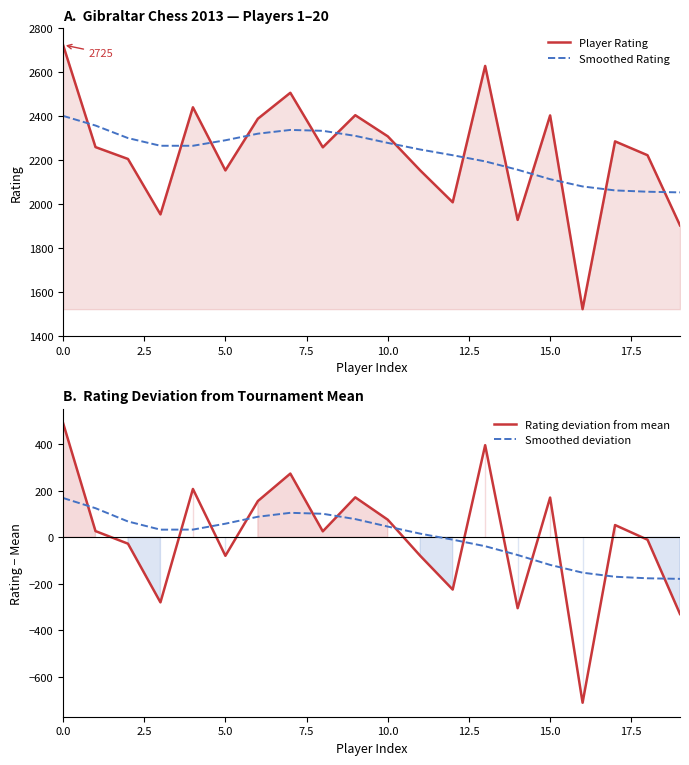

What is the total value across all series at 19?

3449.9